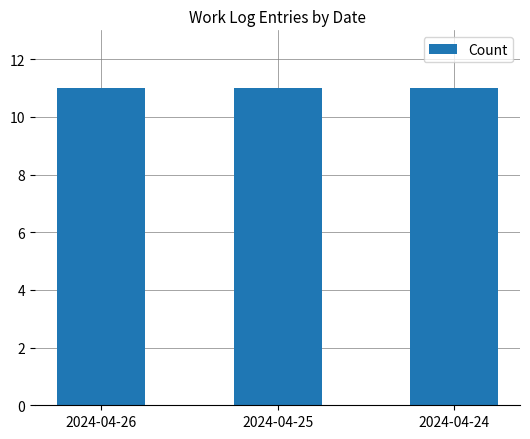

Which has a higher value, 2024-04-24 or 2024-04-26?

2024-04-24